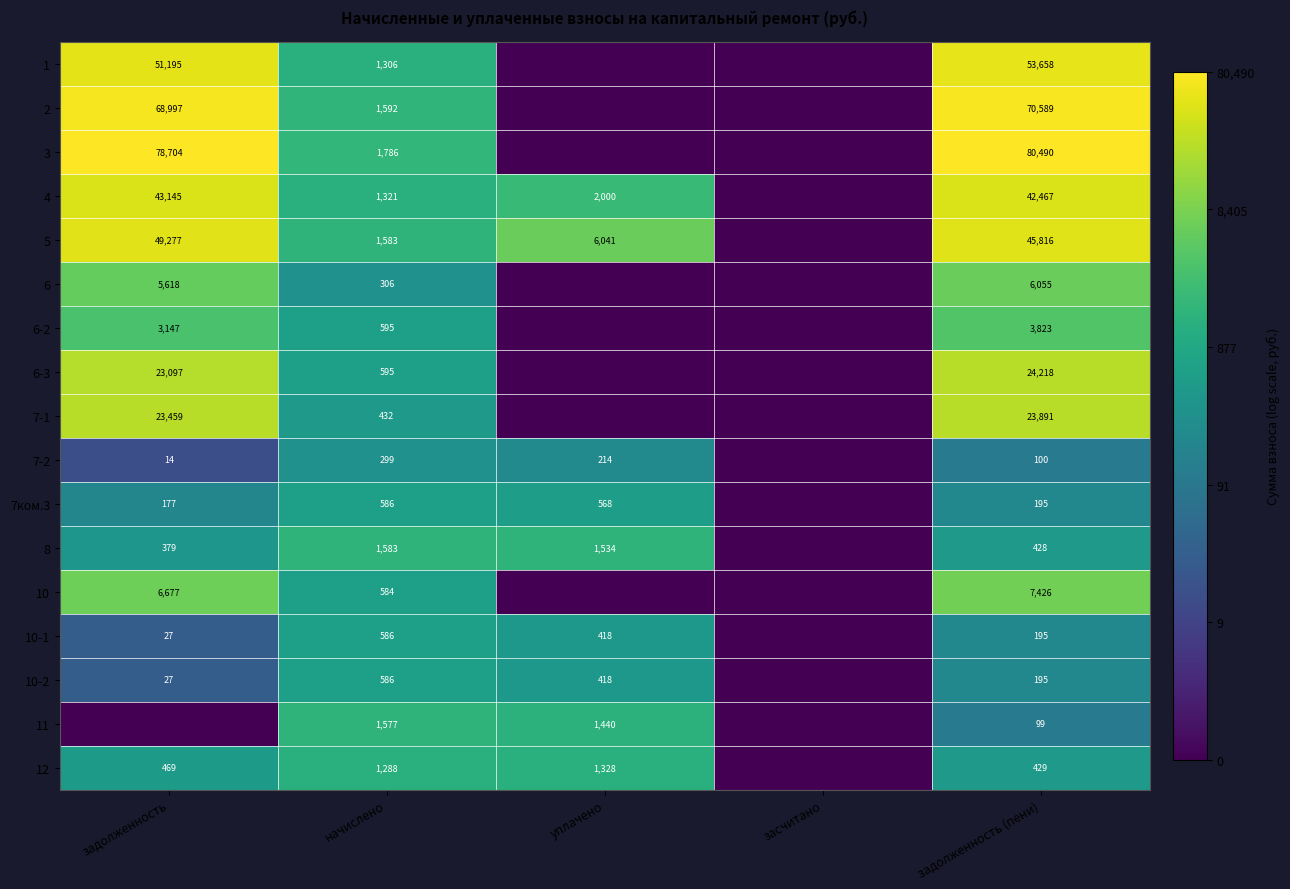

What is the total value across all series at задолженность (пени)?

360074